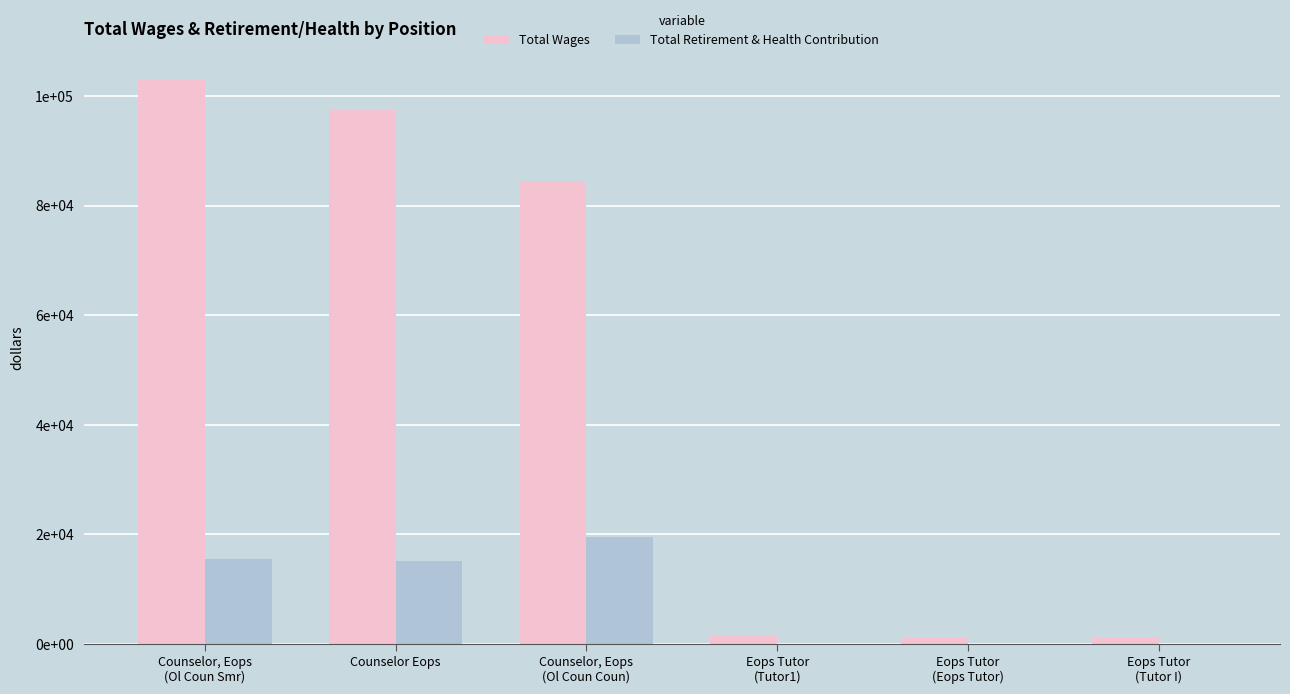

At which label does Total Wages first exceed 84479?

Counselor, Eops
(Ol Coun Smr)